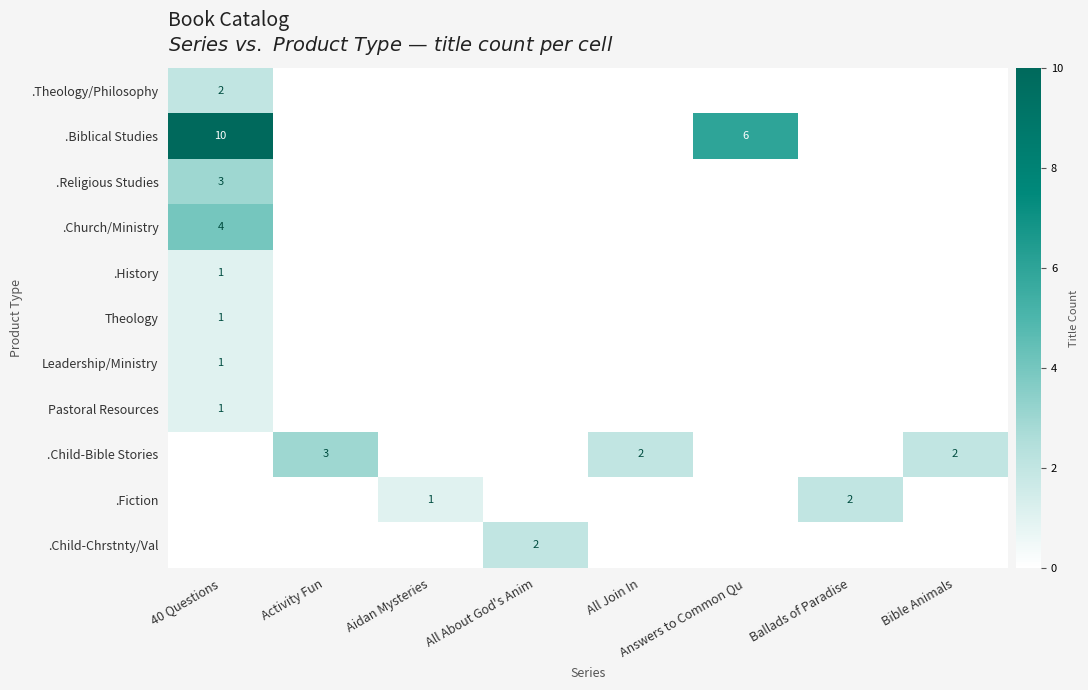

The .Child-Bible Stories series shows 1 at All Join In. True or false?

False